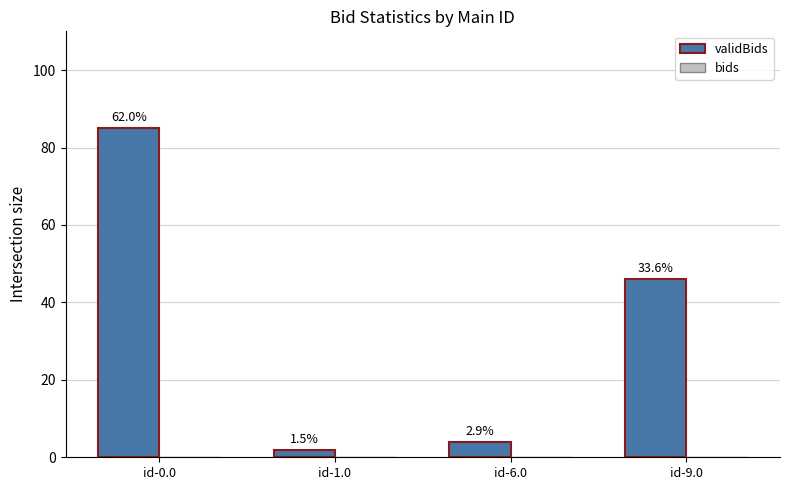

Reading left to right, extract all data points from this chart.

validBids: 85	2	4	46
bids: 0	0	0	0